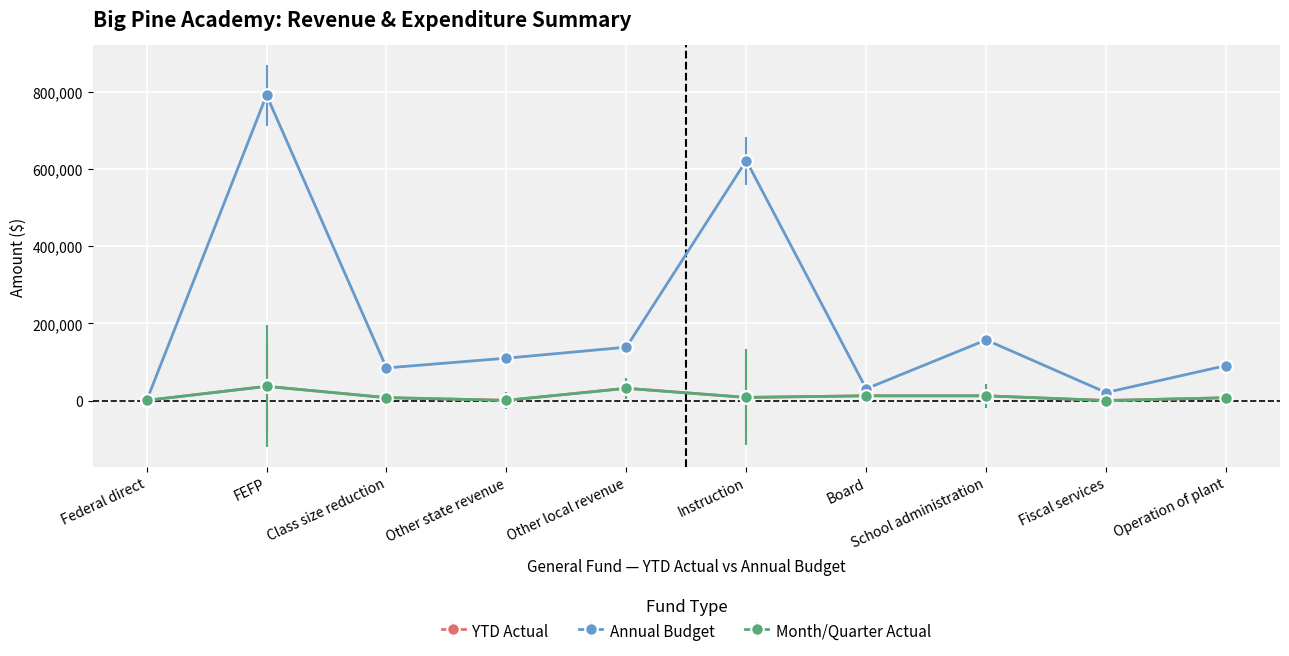

Does the chart have visible grid lines?

Yes